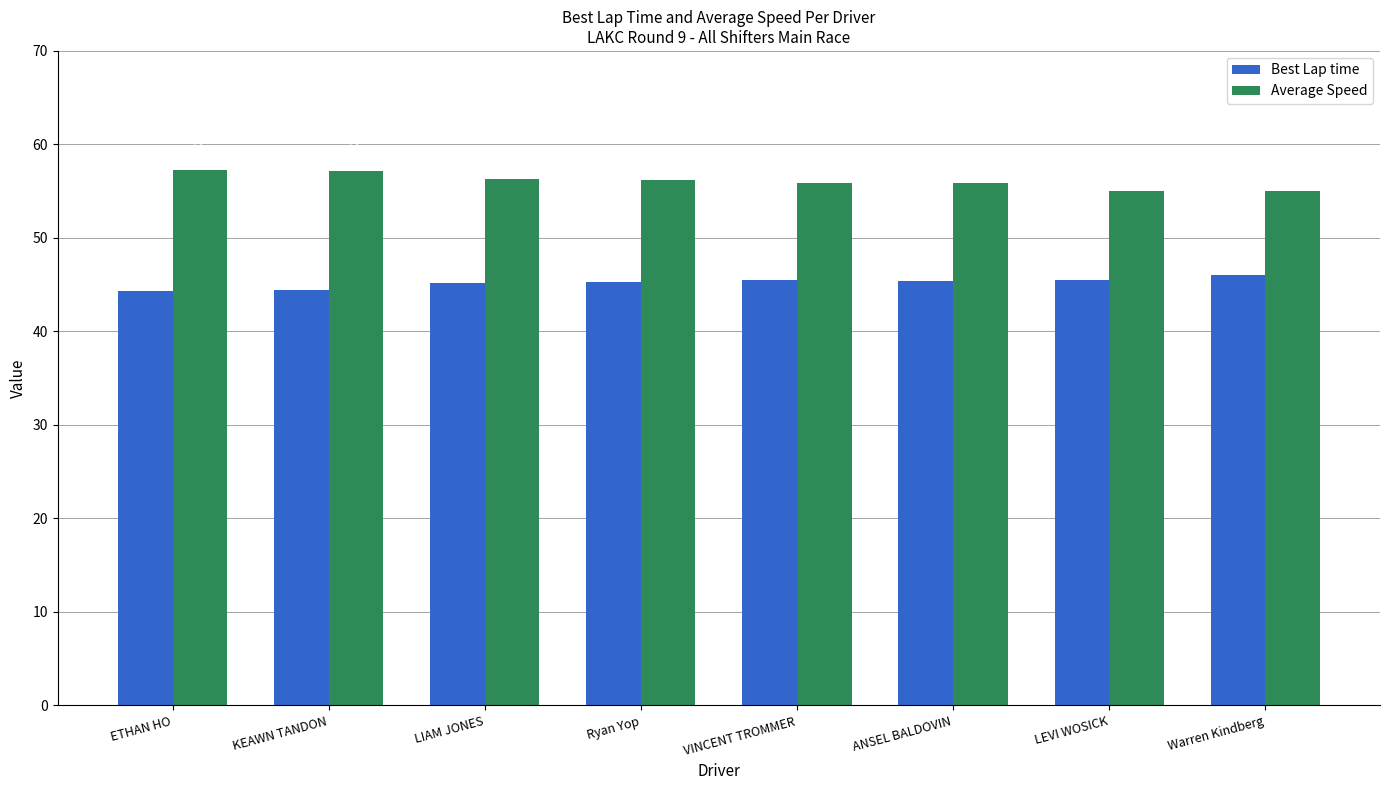

Rank the series by their average value, from highest to lowest.

Average Speed, Best Lap time